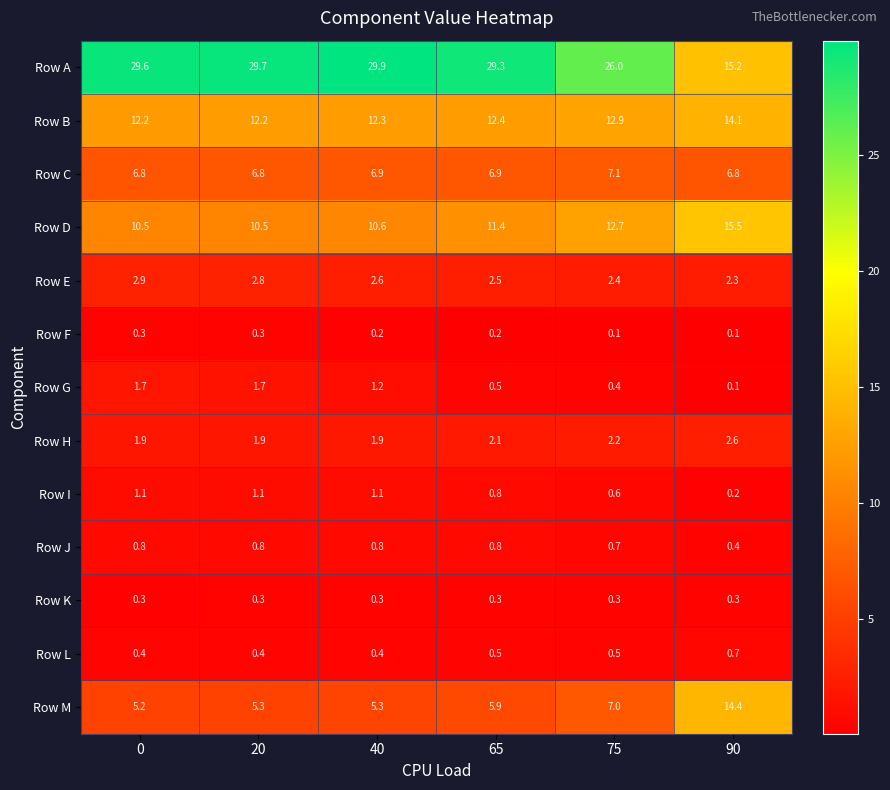

The value of Row F at 90 is 0.1. True or false?

True